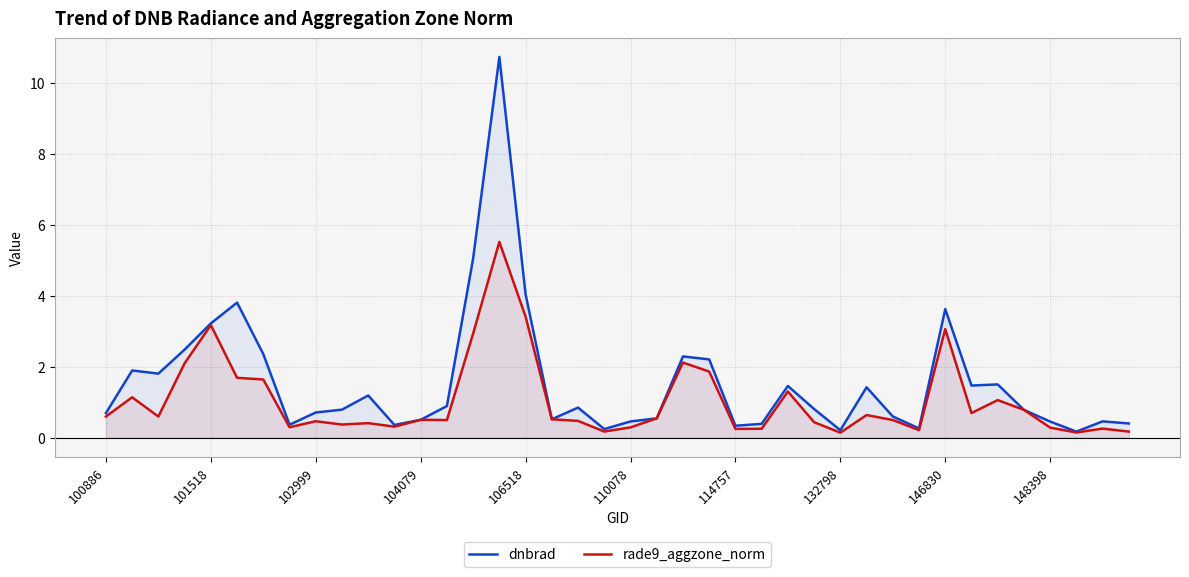

What is the maximum value shown in the chart?

10.7